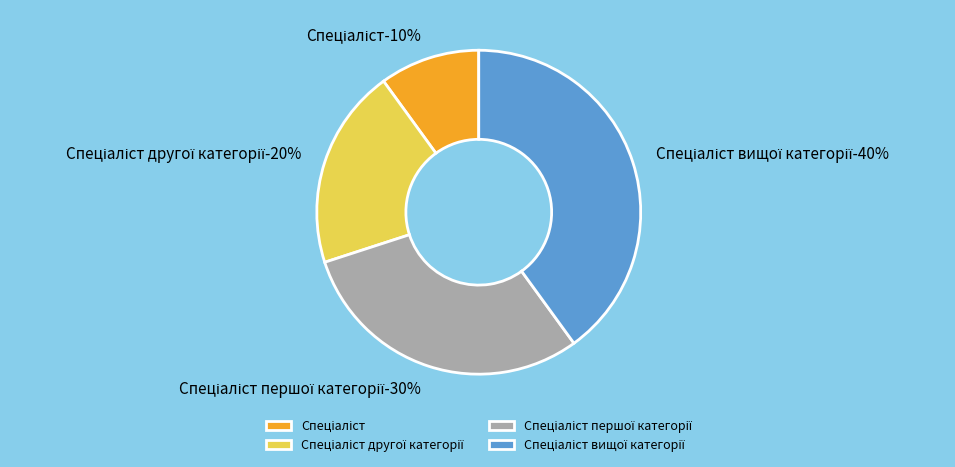

Which has a higher value, Спеціаліст вищої категорії or Спеціаліст другої категорії?

Спеціаліст вищої категорії